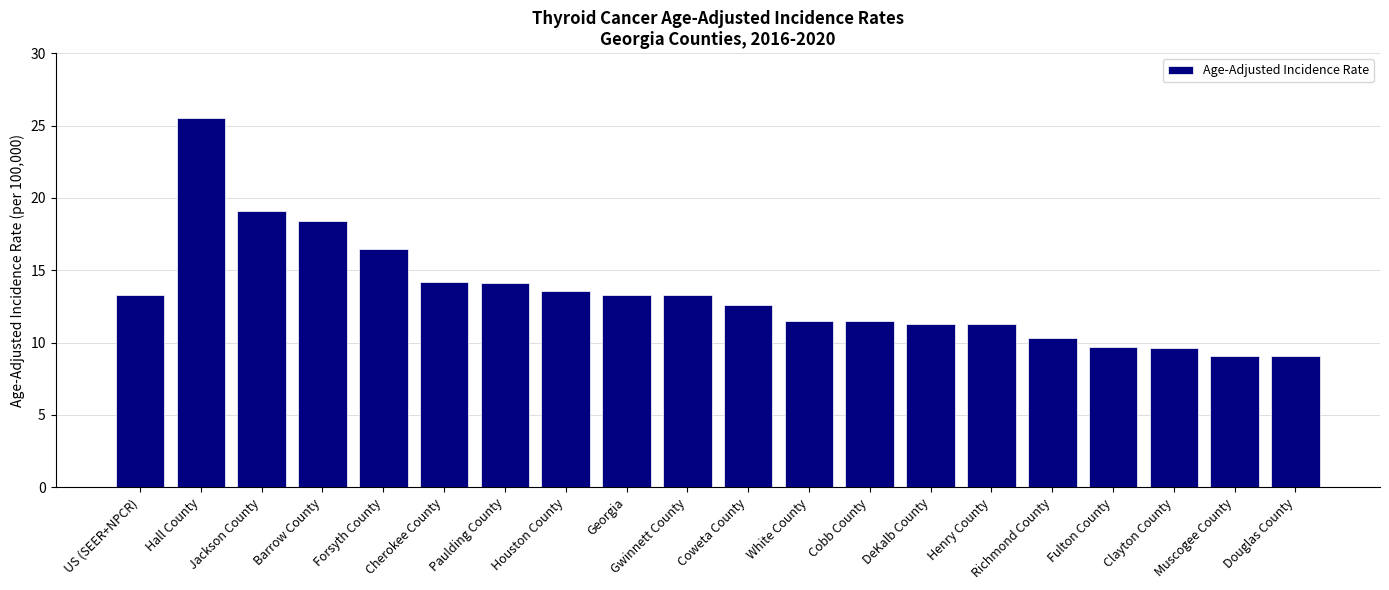

What is the change in value from Paulding County to DeKalb County?

-2.8